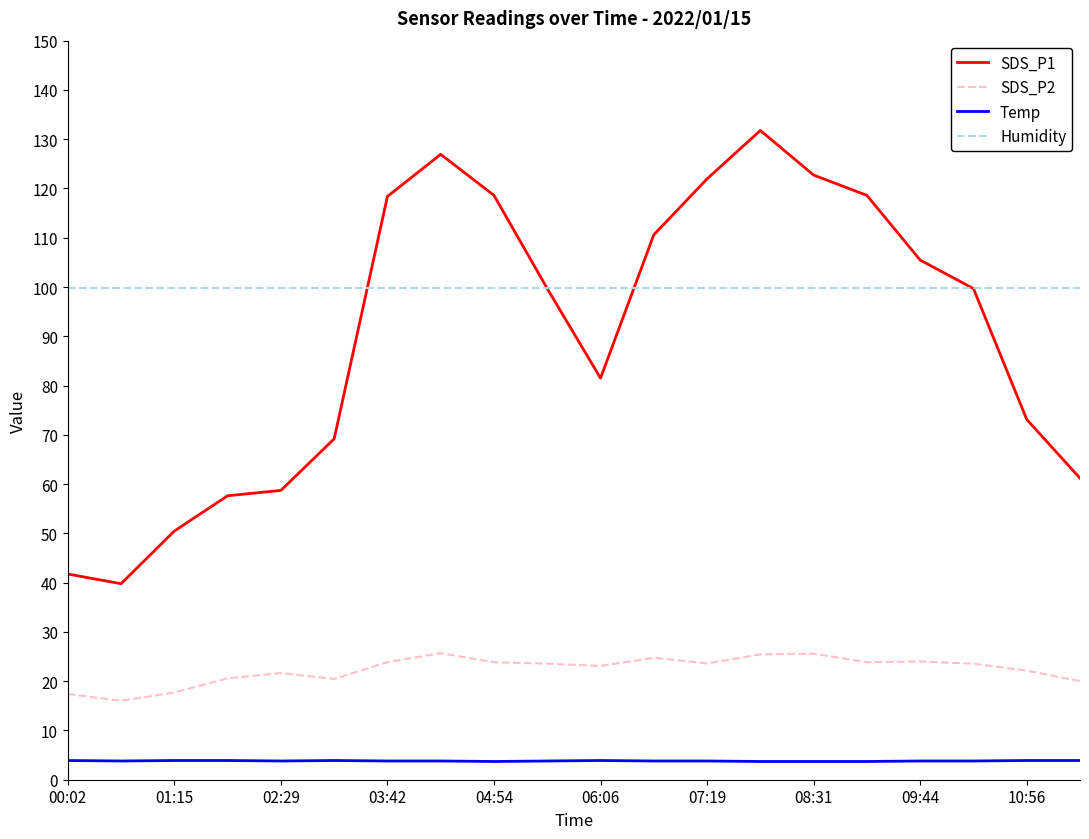

What is the highest value of the SDS_P2 series?

25.7